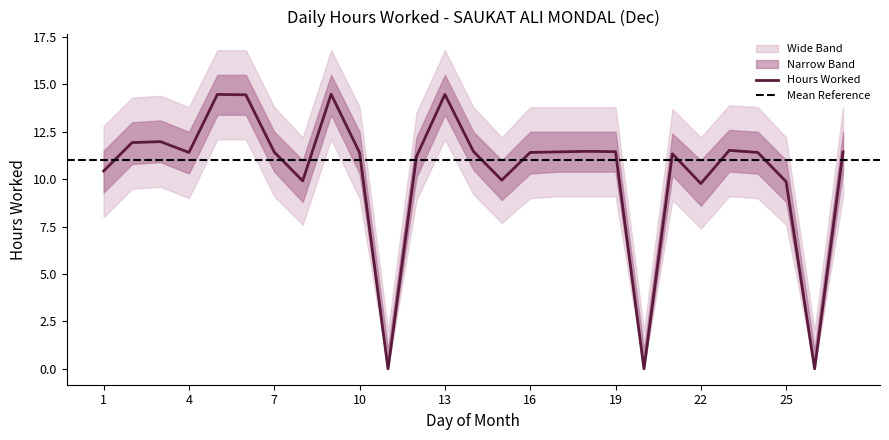

What is the maximum value for Lower Band?

13.4